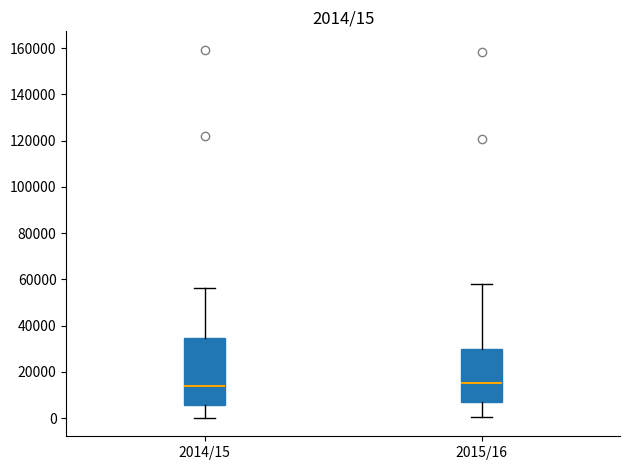

Which box is the tallest, from its lower edge to its upper edge?

2014/15